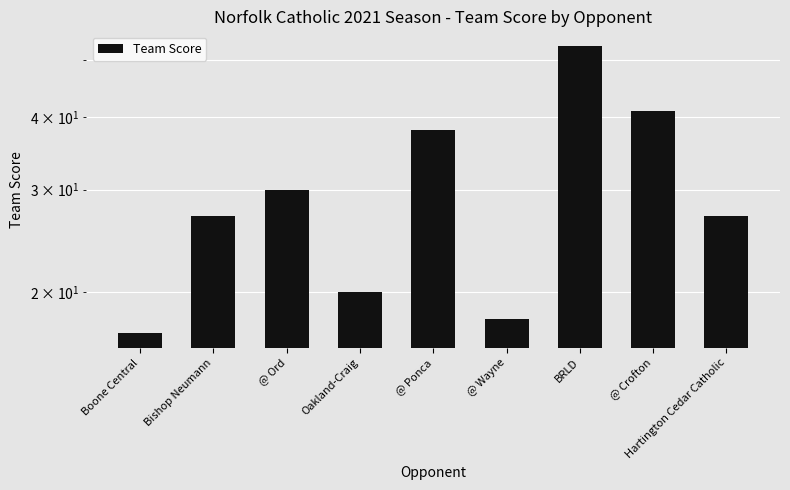

Rank the categories by value from highest to lowest.

BRLD, @ Crofton, @ Ponca, @ Ord, Bishop Neumann, Hartington Cedar Catholic, Oakland-Craig, @ Wayne, Boone Central